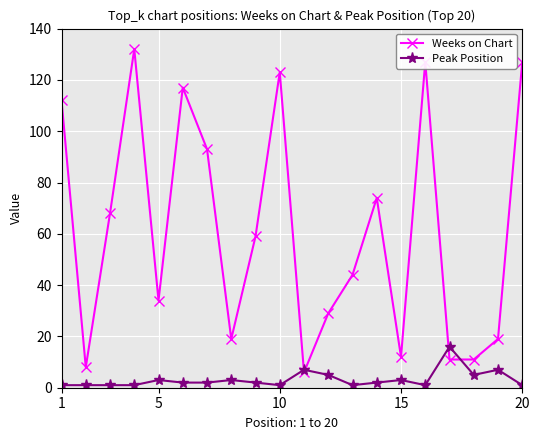

Which series ends up on top after the final intersection of Weeks on Chart and Peak Position?

Weeks on Chart